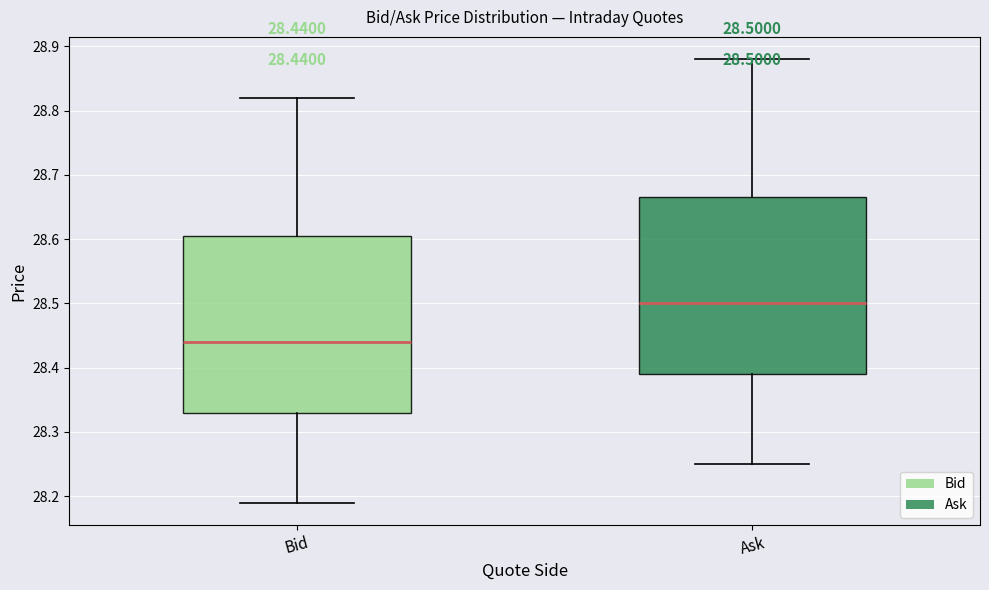

Which box has the lowest median line?

Bid